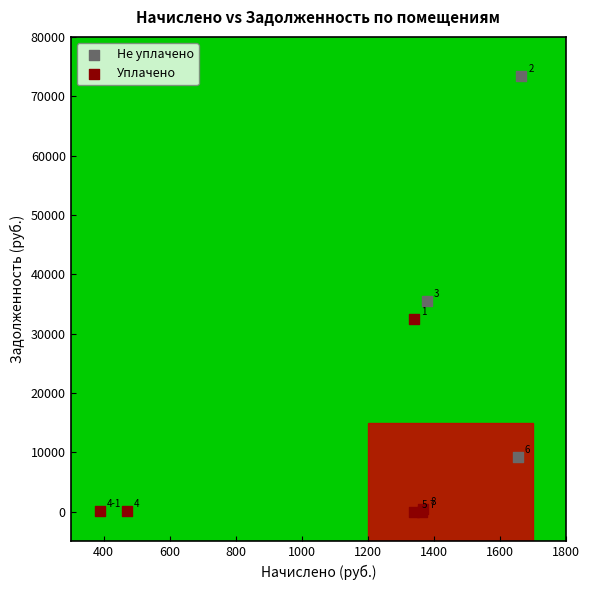

Which series contains the lowest Y value?

Уплачено